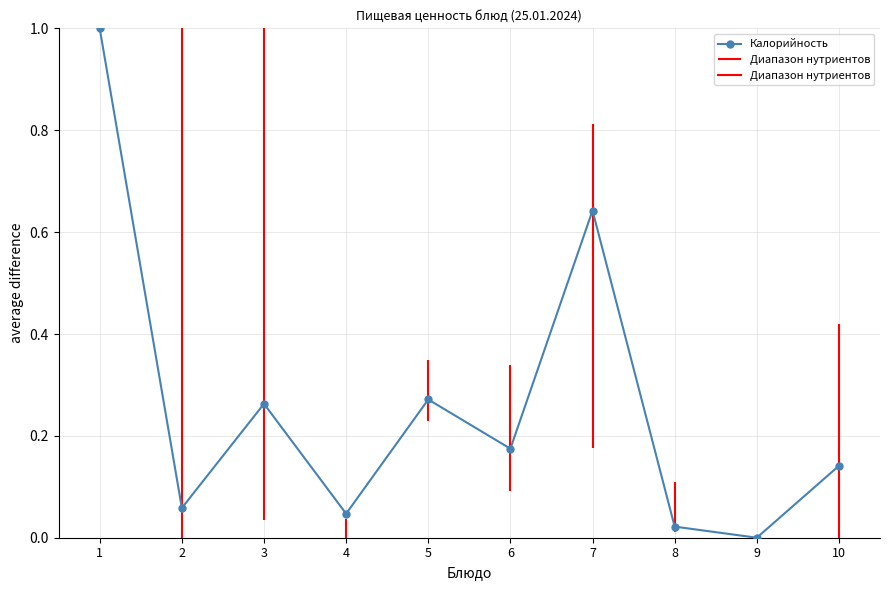

How many points are lower than both their immediate neighbors (excluding endpoints)?

4